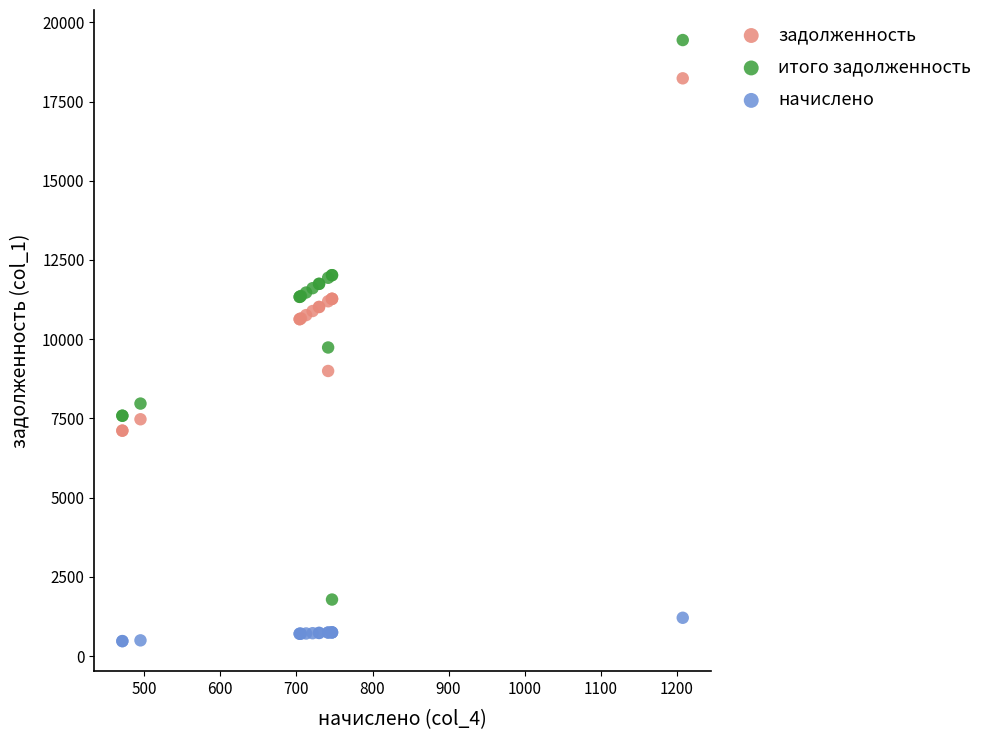

Which series has the widest spread of Y values?

итого задолженность